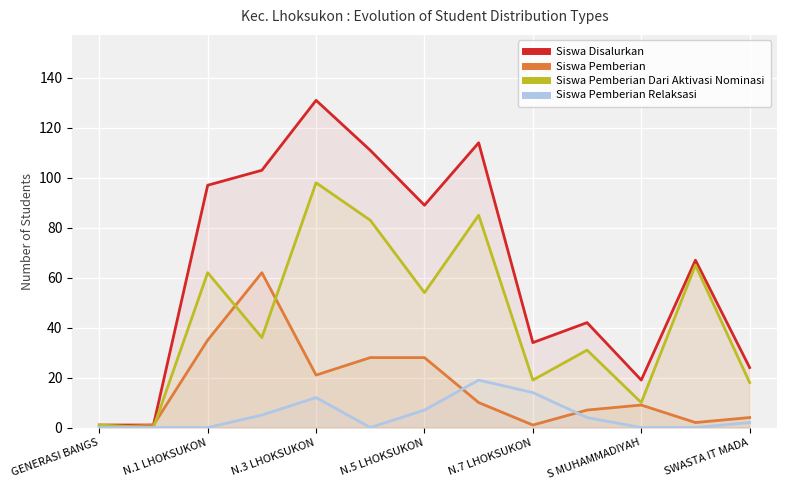

True or false: Siswa Pemberian Dari Aktivasi Nominasi and Siswa Disalurkan cross at least once.

False